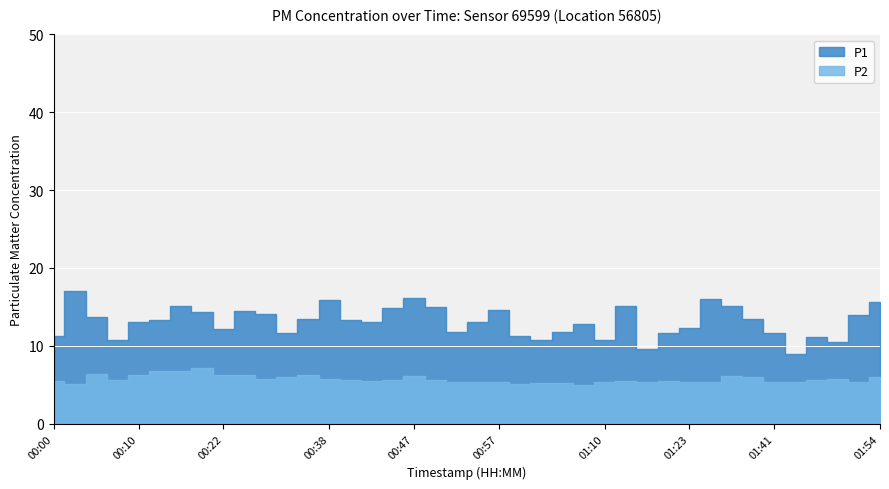

How many series are shown in this chart?

2